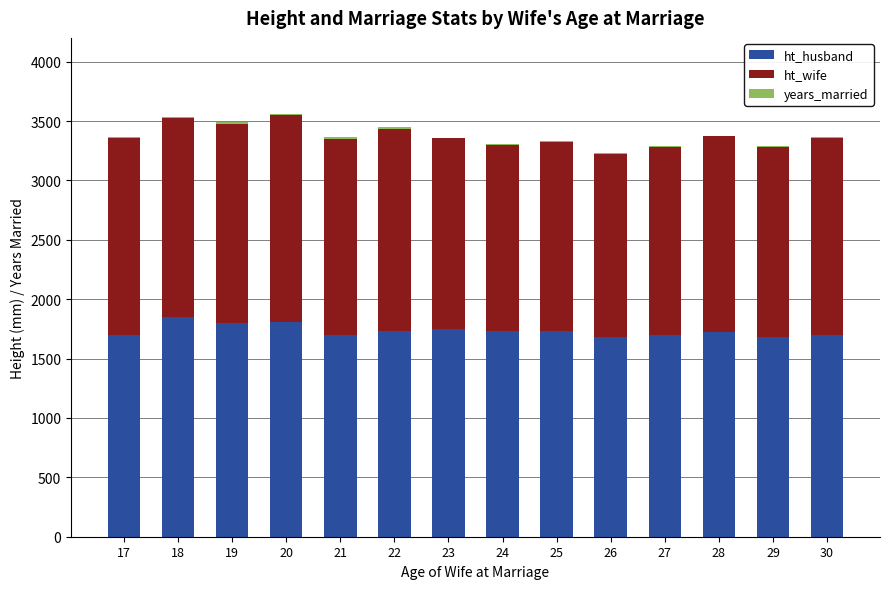

The value of ht_husband at 20 is 2368. True or false?

False